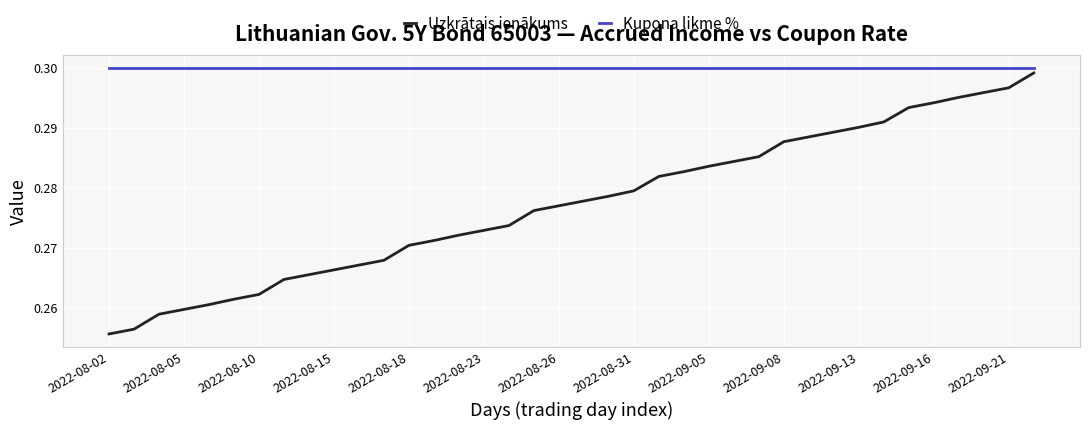

True or false: Uzkrātais ienākums has more than 2 interior local peaks.

False